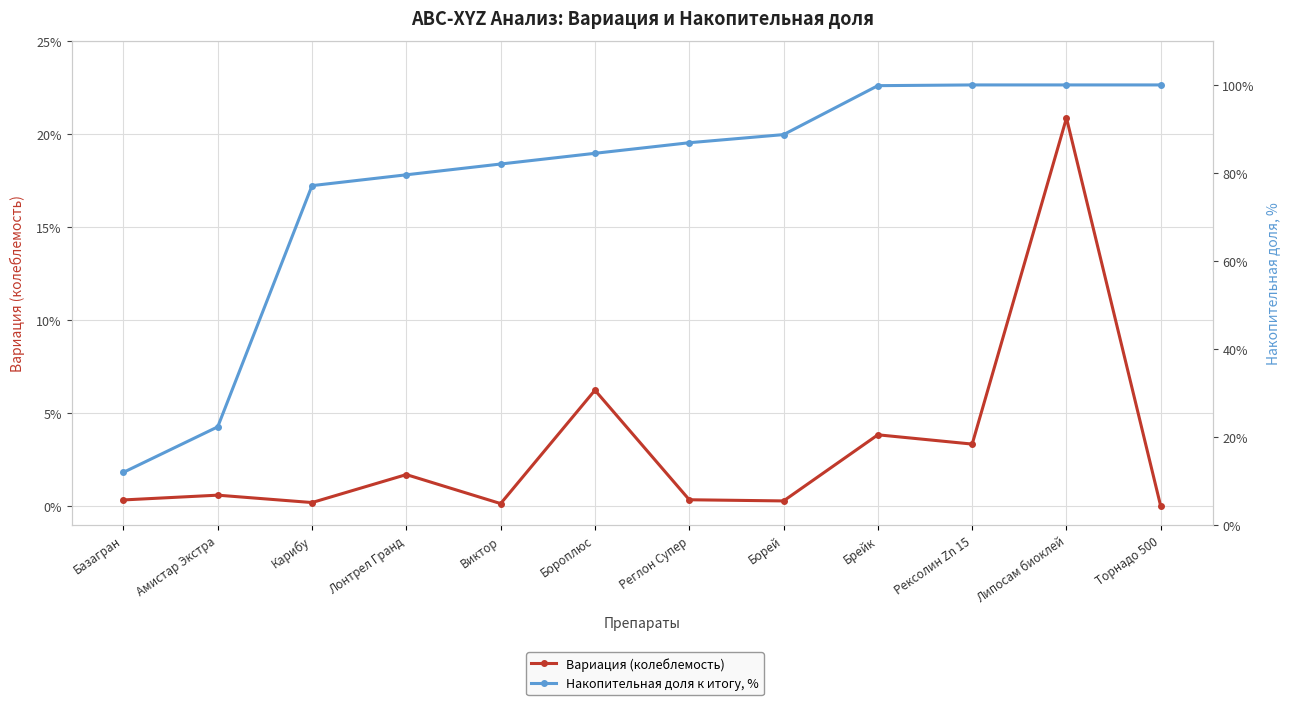

True or false: Вариация (колеблемость) and Накопительная доля к итогу, % cross at least once.

False